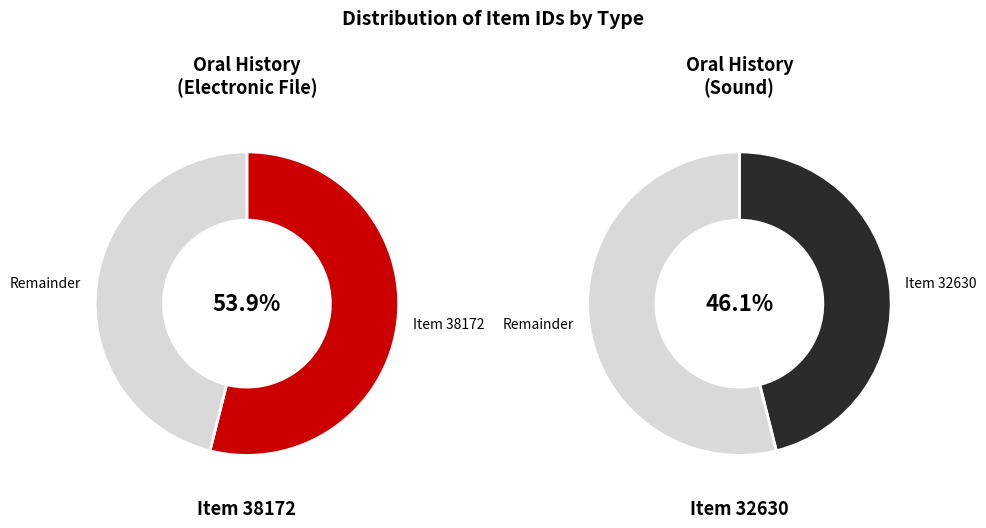

Rank the categories by value from lowest to highest.

Item 32630, Item 38172